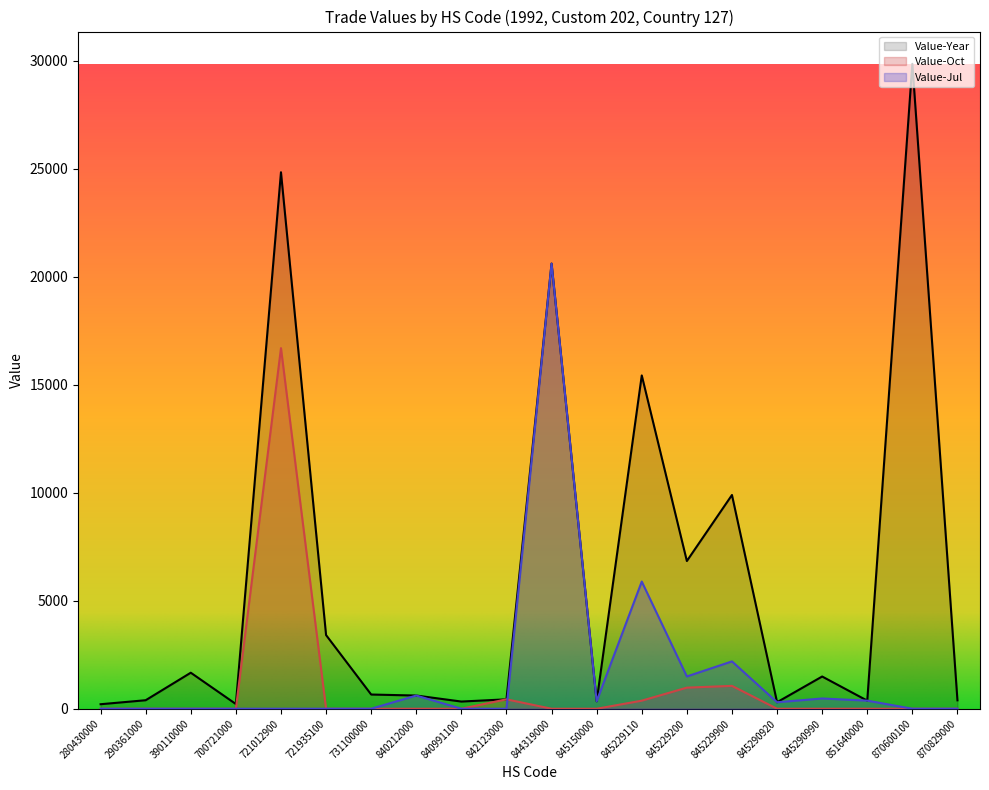

How many data points in Value-Year are less than 658?

10